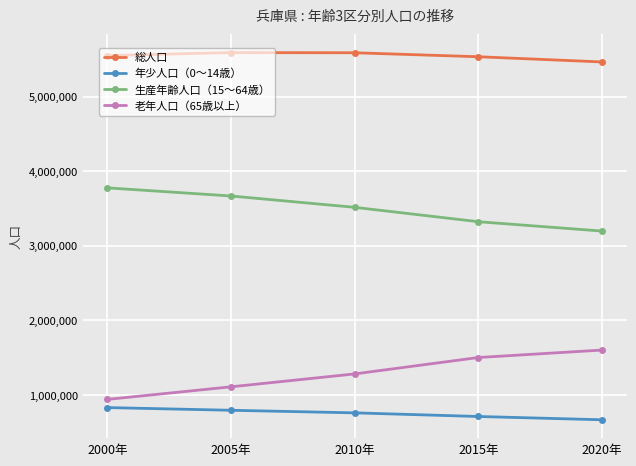

What is the total value across all series at 2020年?

10930004